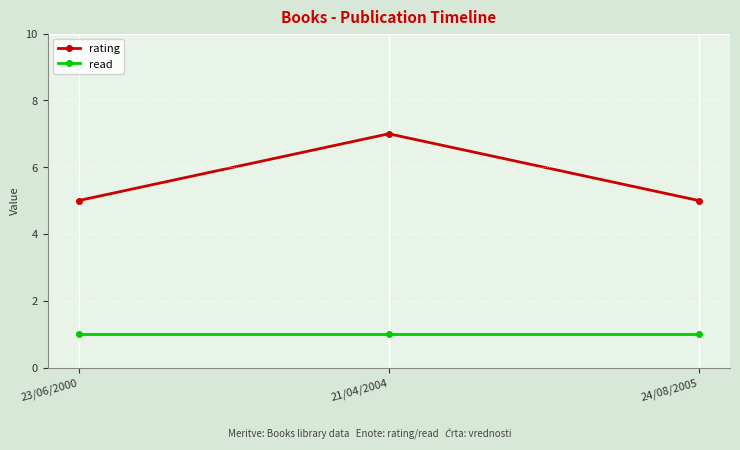

At how many categories does at least one series exceed 4?

3